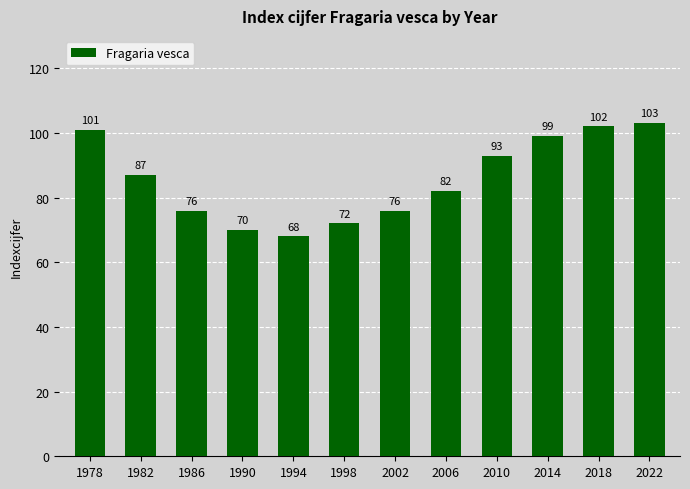

What is the sum of the values at 2002 and 2022?

179